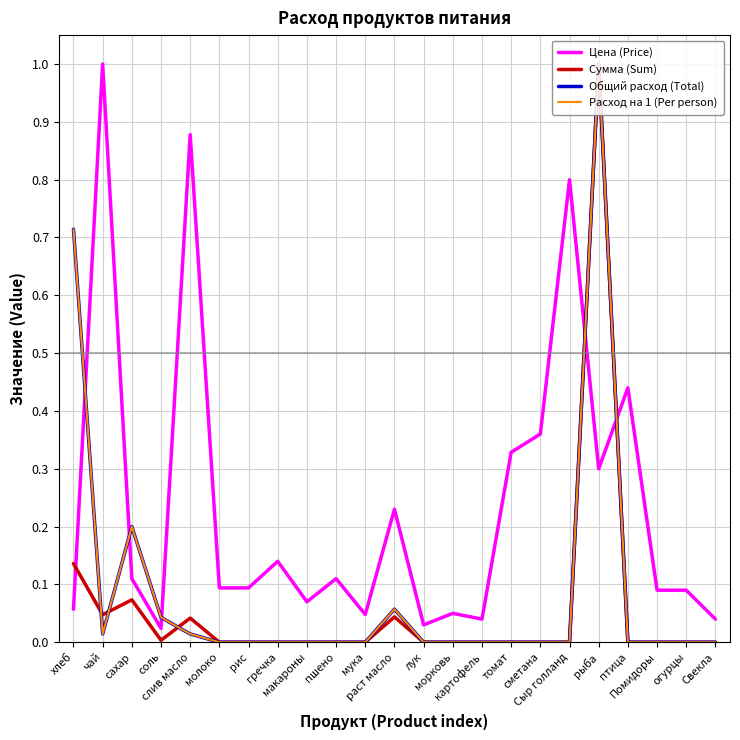

Does the chart have visible grid lines?

Yes